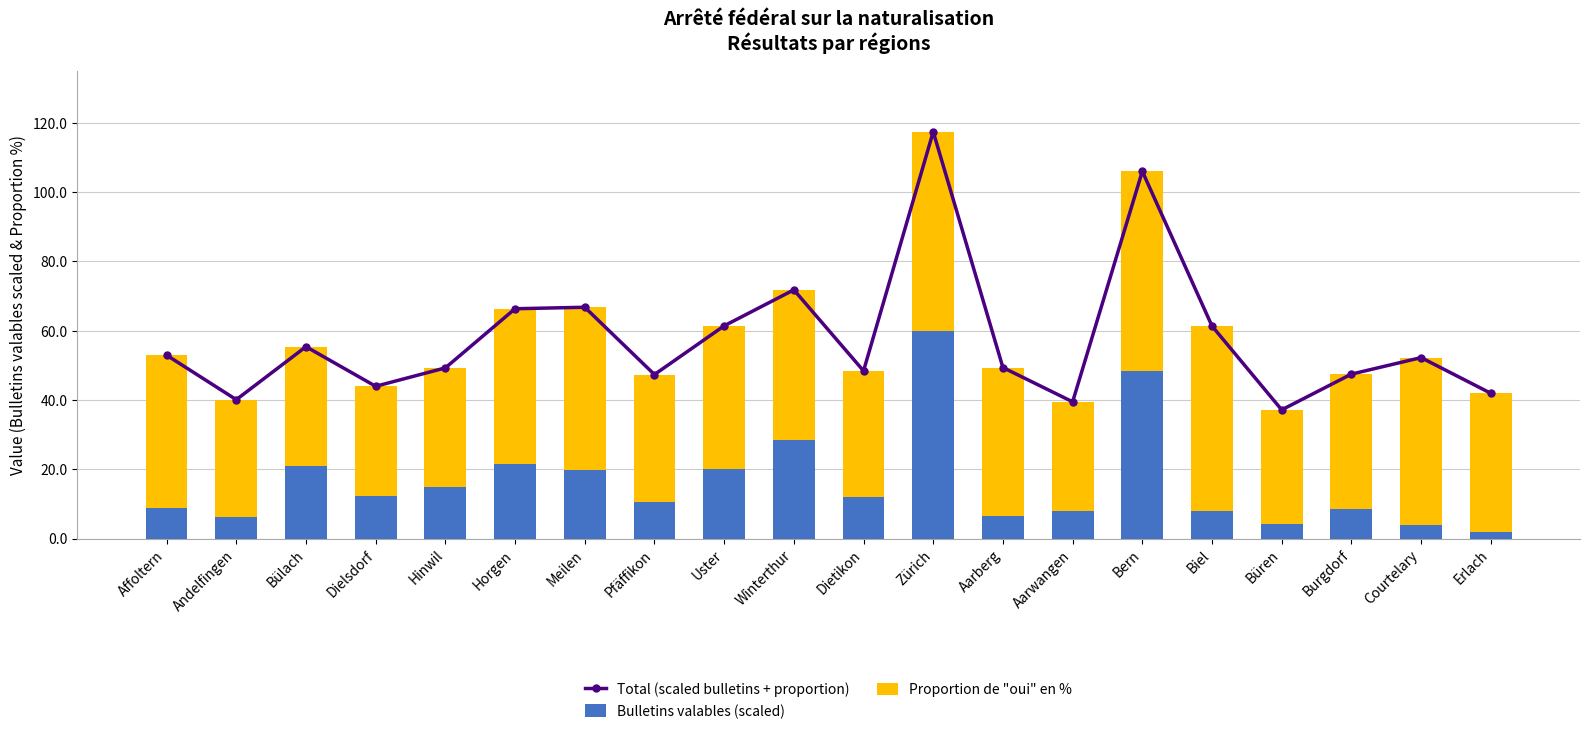

How many groups of bars are there?

20